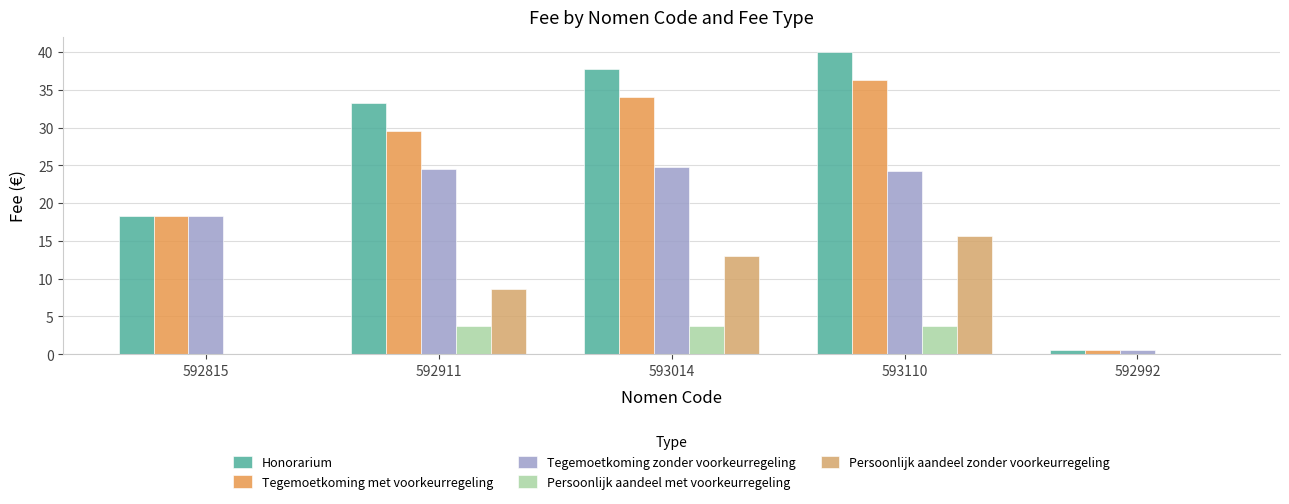

What is the maximum value for Persoonlijk aandeel zonder voorkeurregeling?

15.7